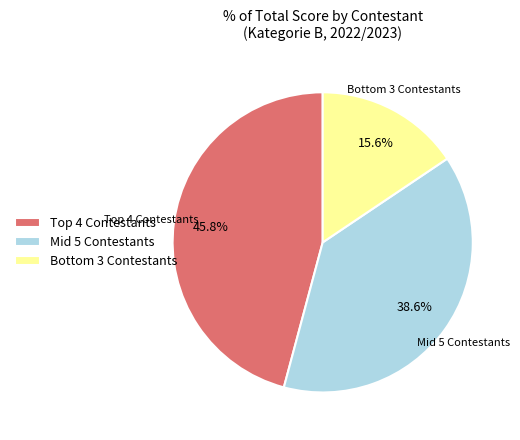

Which category has the biggest portion of the pie?

Top 4 Contestants